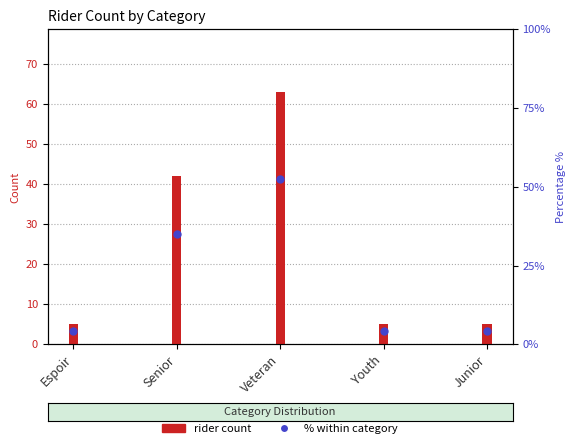

Which series reaches the minimum Y coordinate?

% within category